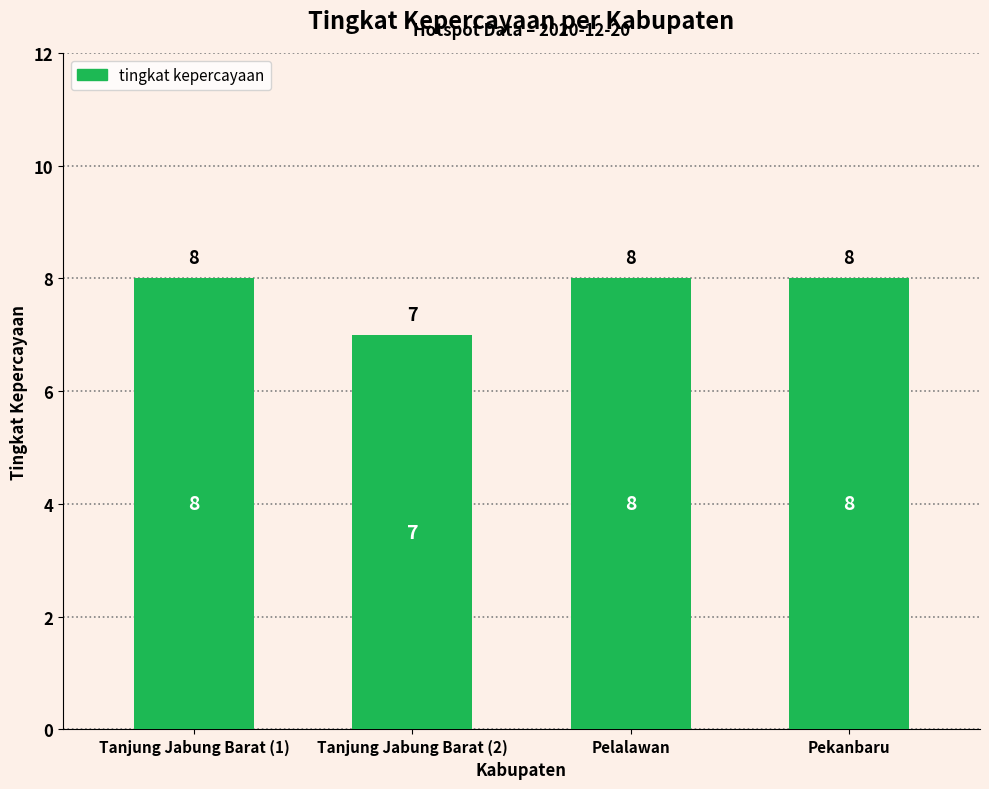

What position from the left is Pekanbaru?

4